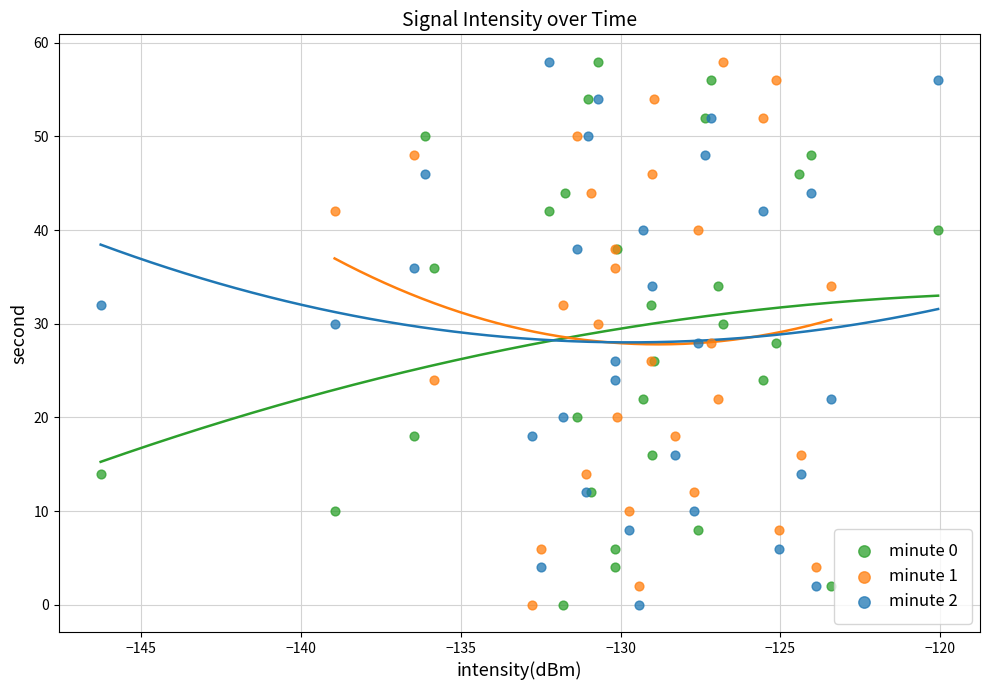

What are all the series names shown in the legend?

minute 0, minute 1, minute 2